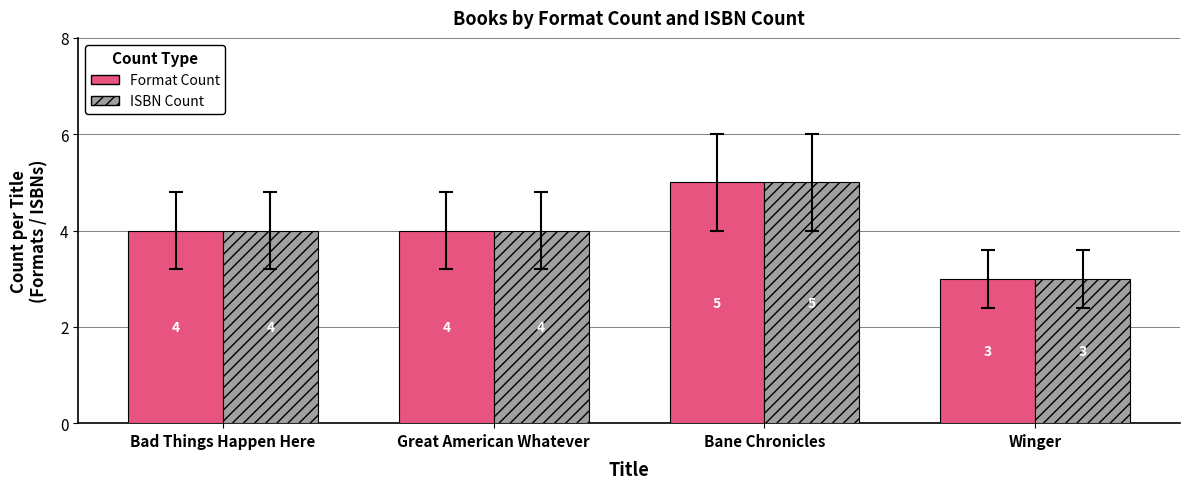

What is the maximum value shown in the chart?

5